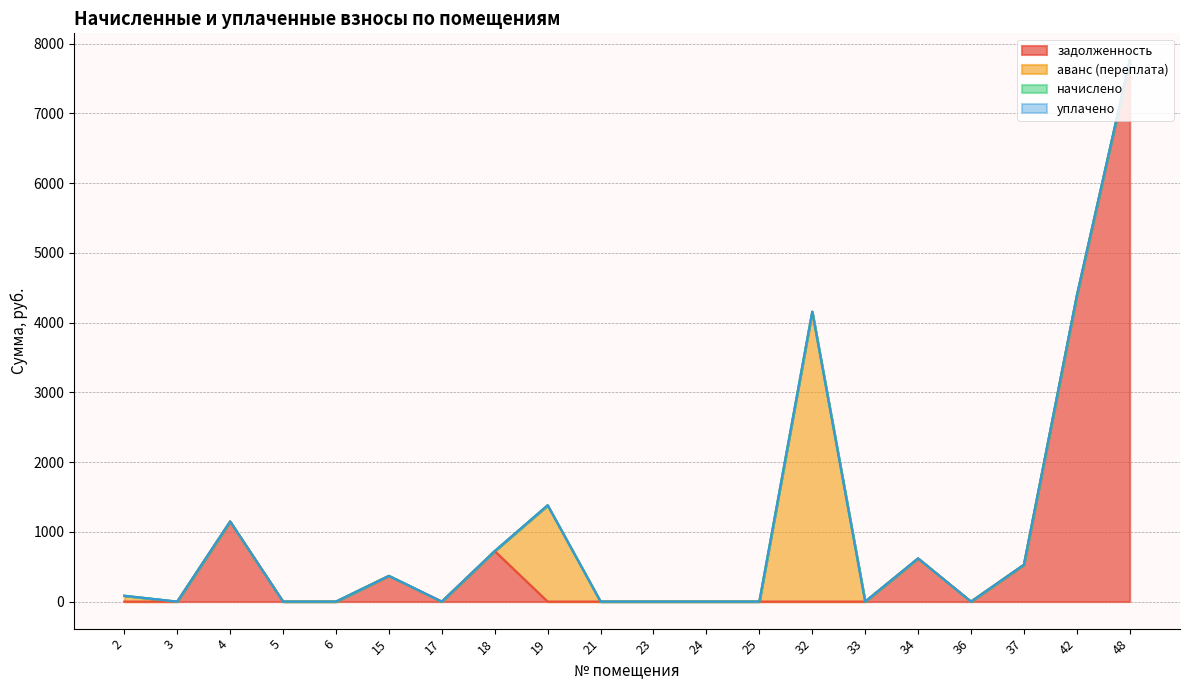

How many values in аванс (переплата) are above zero?

3